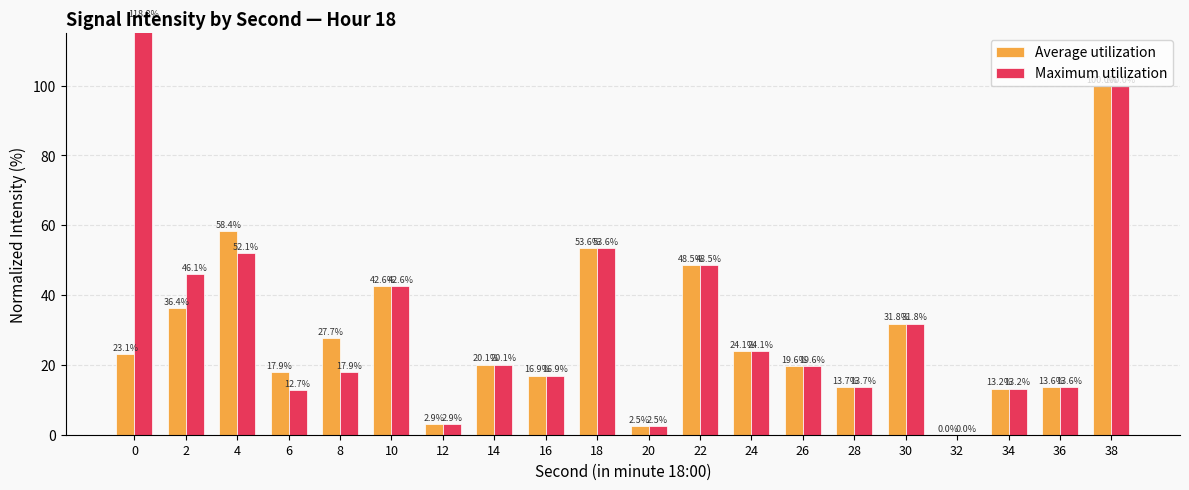

How many positive values does the Maximum utilization series have?

19